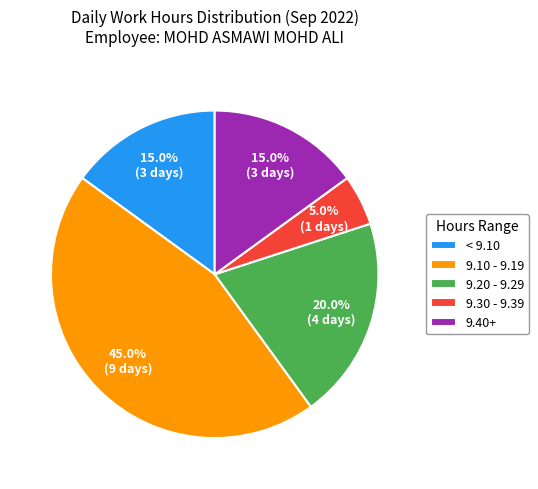

Is there a majority slice in this chart?

No